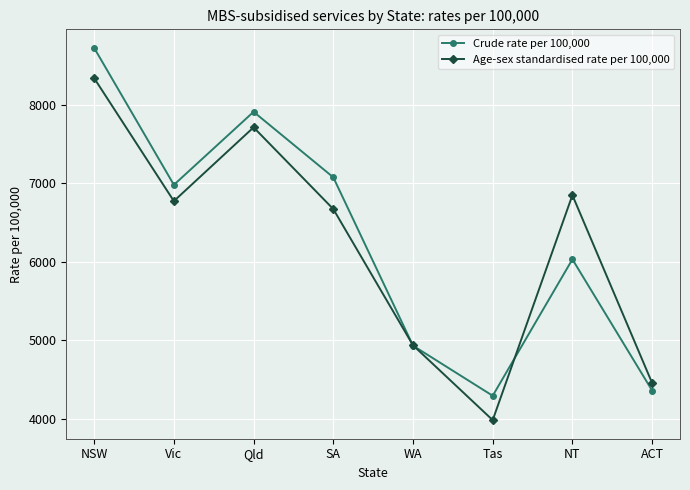

Reading right to left, what are all the values shown in this chart?

Crude rate per 100,000: 4361	6031	4294	4932	7075	7909	6979	8722
Age-sex standardised rate per 100,000: 4457	6848	3984	4937	6671	7711	6772	8337